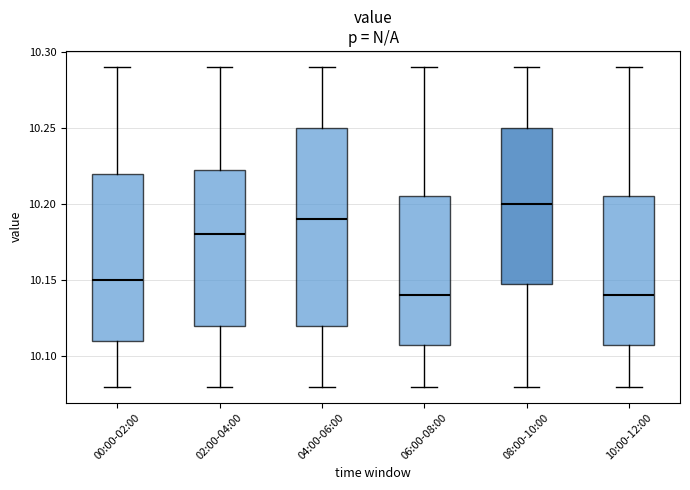

Where does the median line of the box for 06:00-08:00 sit on the y-axis? The values are not printed on the chart, so give them approximately, as read against the axis.

10.140